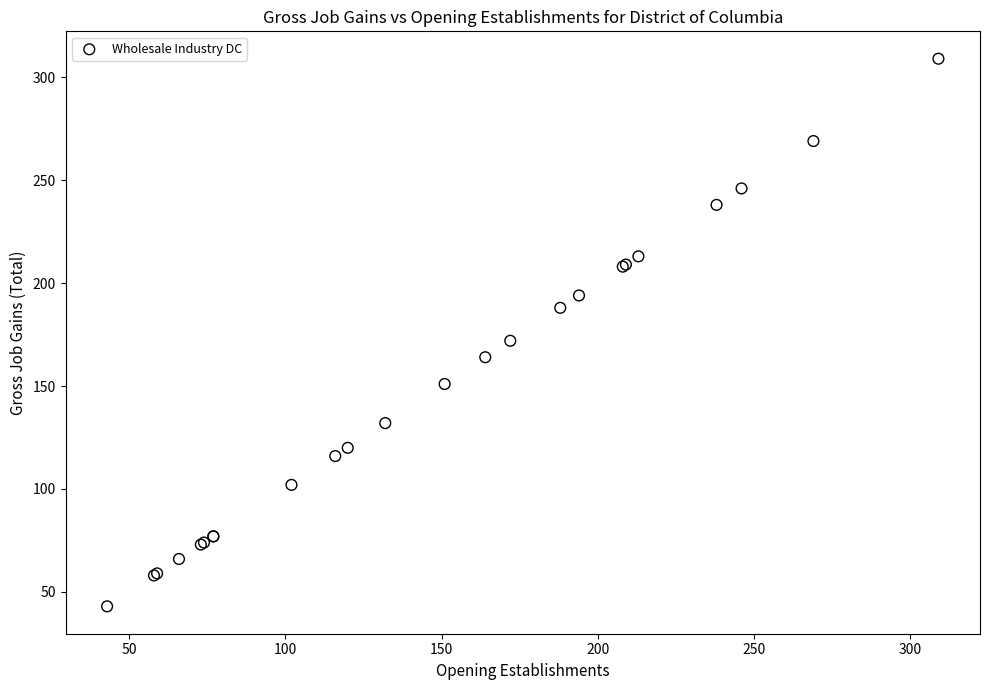

What Y value in the scatter plot is closest to 176?

172